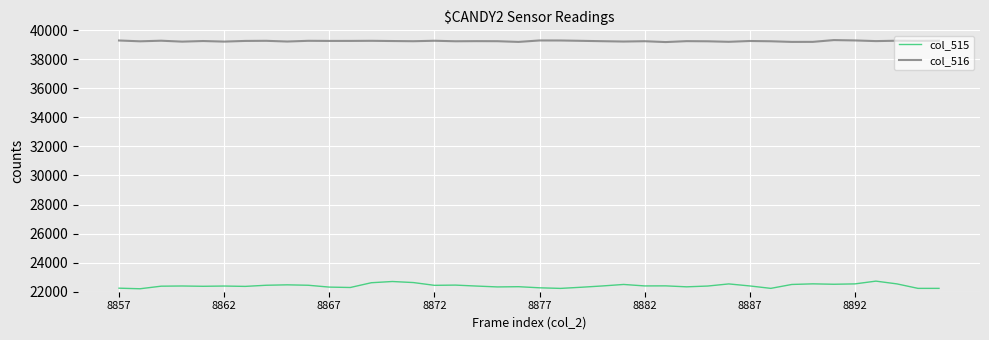

How many lines are shown in the chart?

2